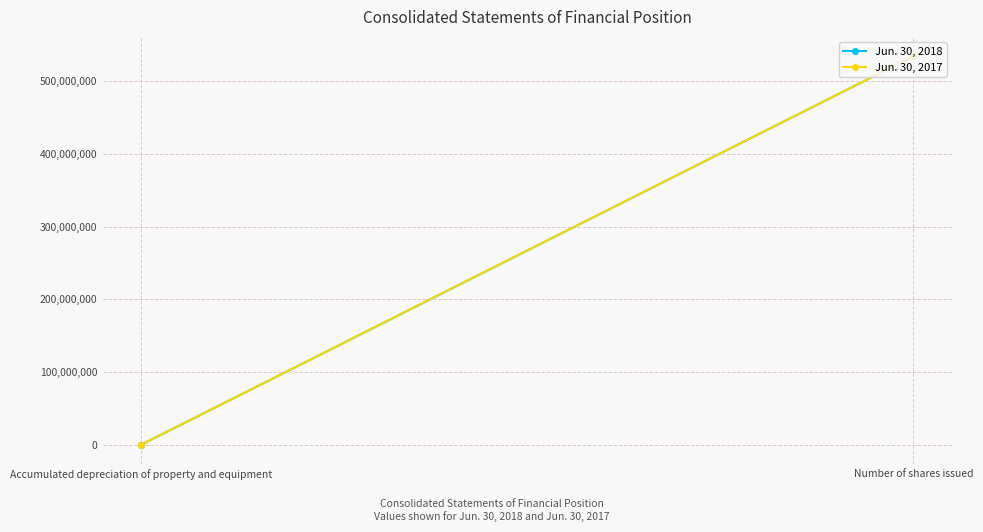

Rank the series by their maximum value, from highest to lowest.

Jun. 30, 2018, Jun. 30, 2017